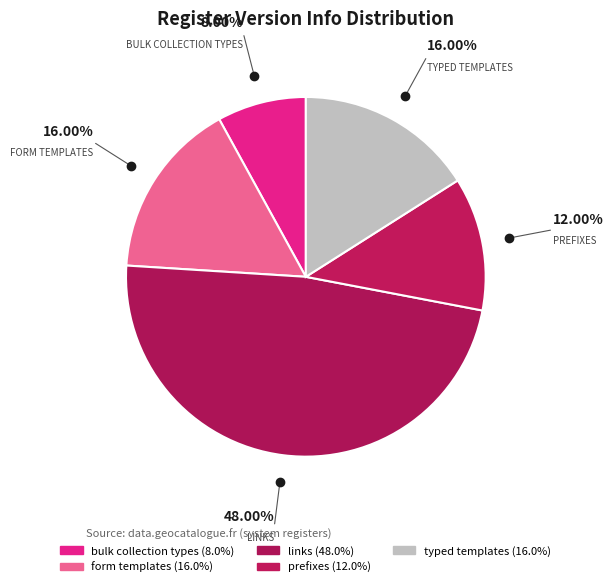

The form templates slice represents 16% of the pie. True or false?

True